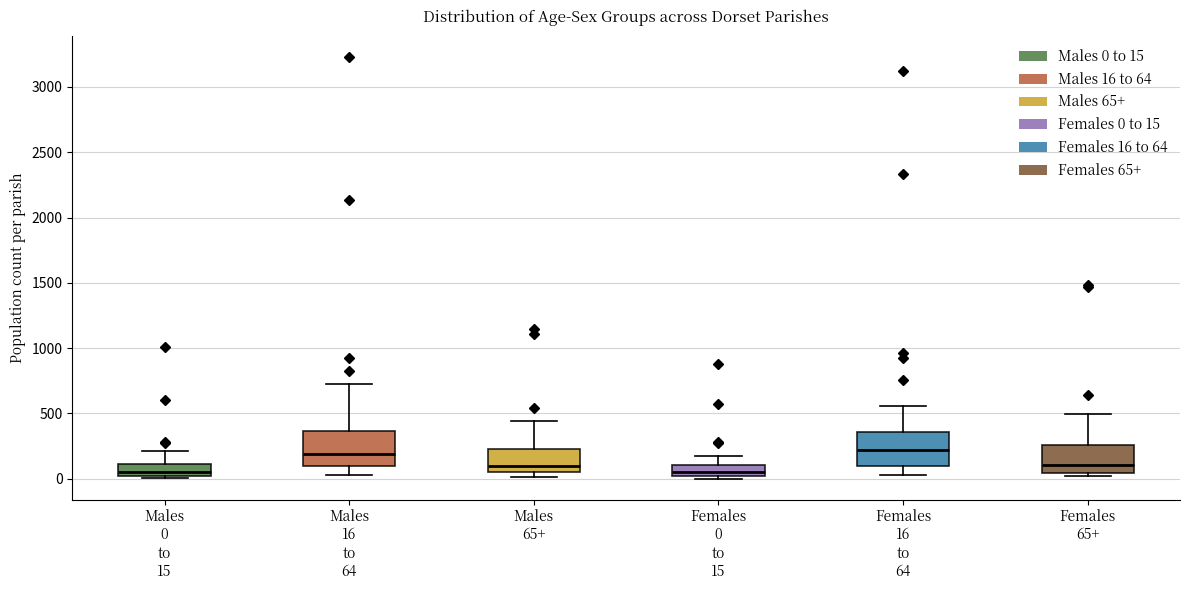

Reading left to right, read every box against the y-axis: the position of its median line, the range the box covers, and the ends of its whiskers. The values are not printed on the chart, so give them approximately, as read against the axis.

Males 0 to 15: median 50, box 0 to 100, whiskers 0 to 200
Males 16 to 64: median 200, box 100 to 350, whiskers 50 to 700
Males 65+: median 100, box 50 to 250, whiskers 0 to 450
Females 0 to 15: median 50, box 0 to 100, whiskers 0 (just below the box's lower edge) to 150
Females 16 to 64: median 200, box 100 to 350, whiskers 50 to 550
Females 65+: median 100, box 50 to 250, whiskers 0 to 500